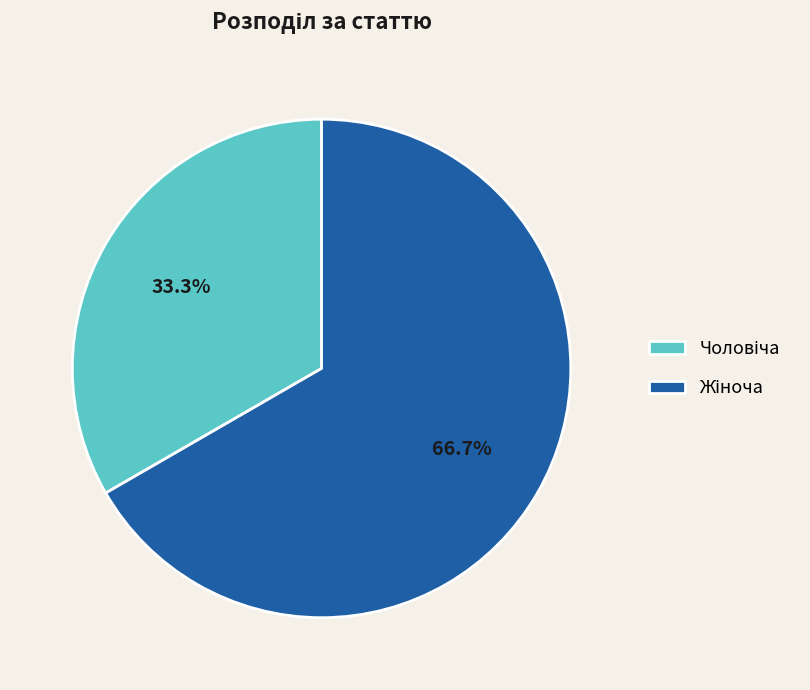

Is there any slice that represents more than half of the pie?

Yes